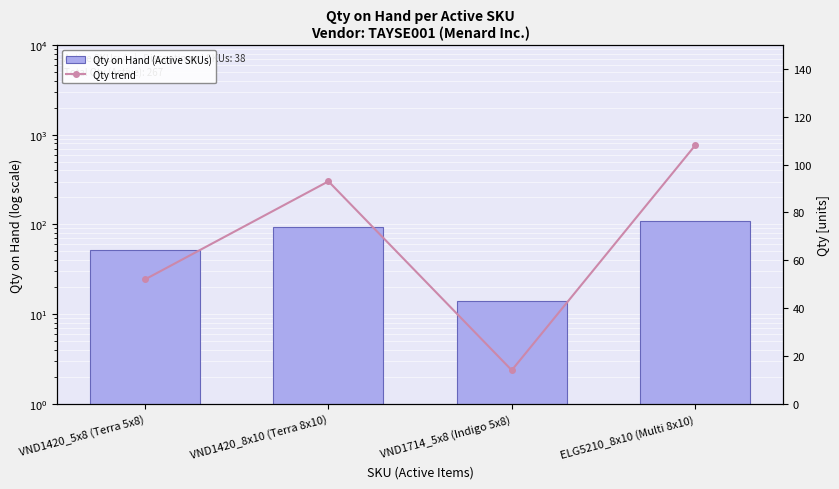

Where does the Qty trend series first go above 93?

ELG5210_8x10 (Multi 8x10)